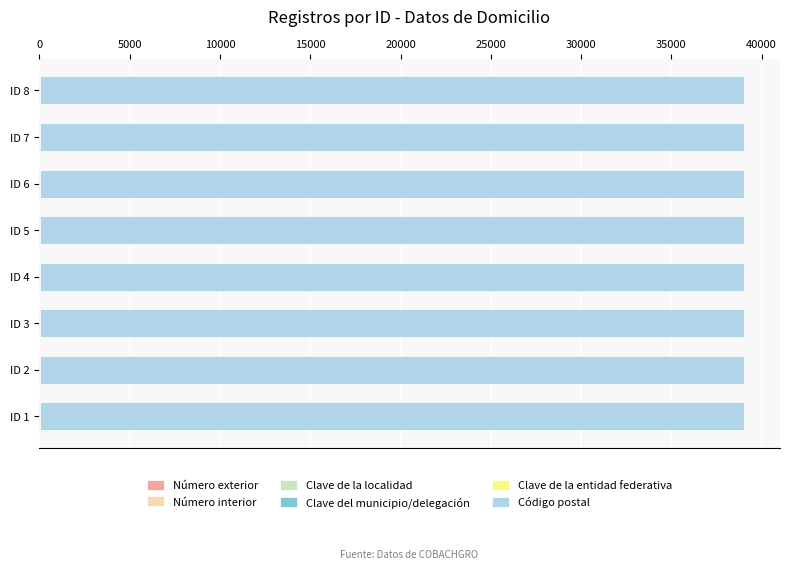

How many series are shown in this chart?

6